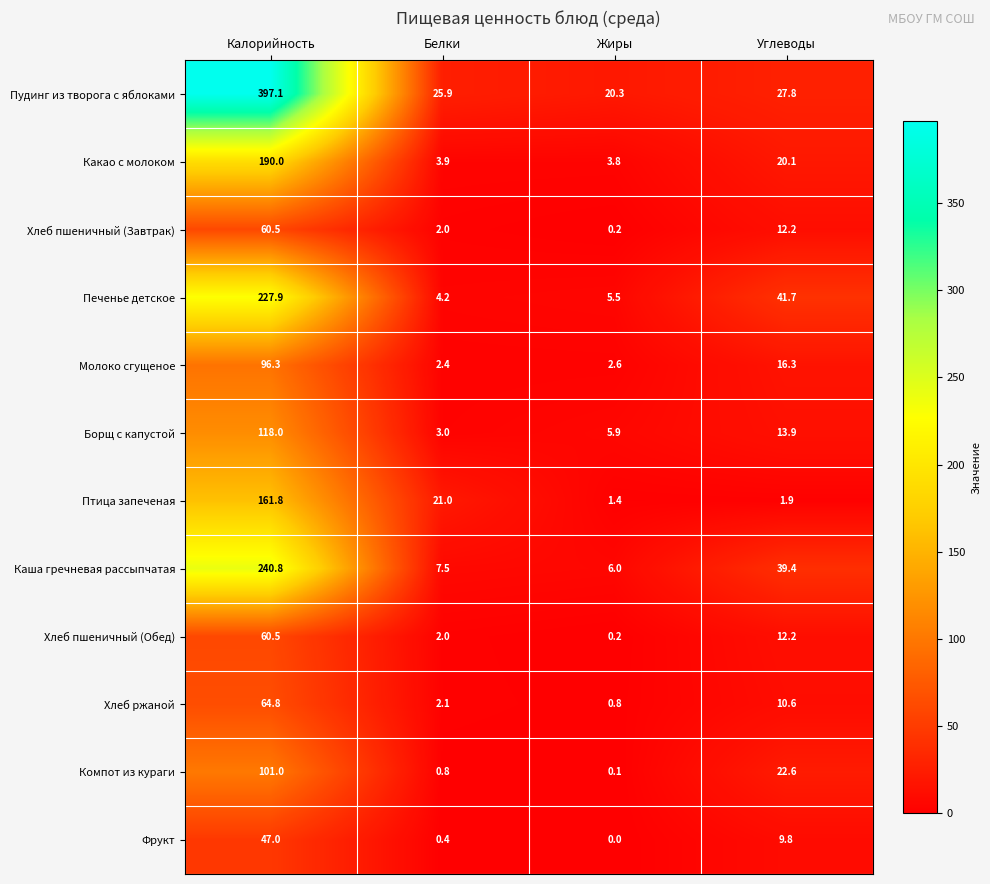

Which series has the largest range (max minus min)?

Пудинг из творога с яблоками